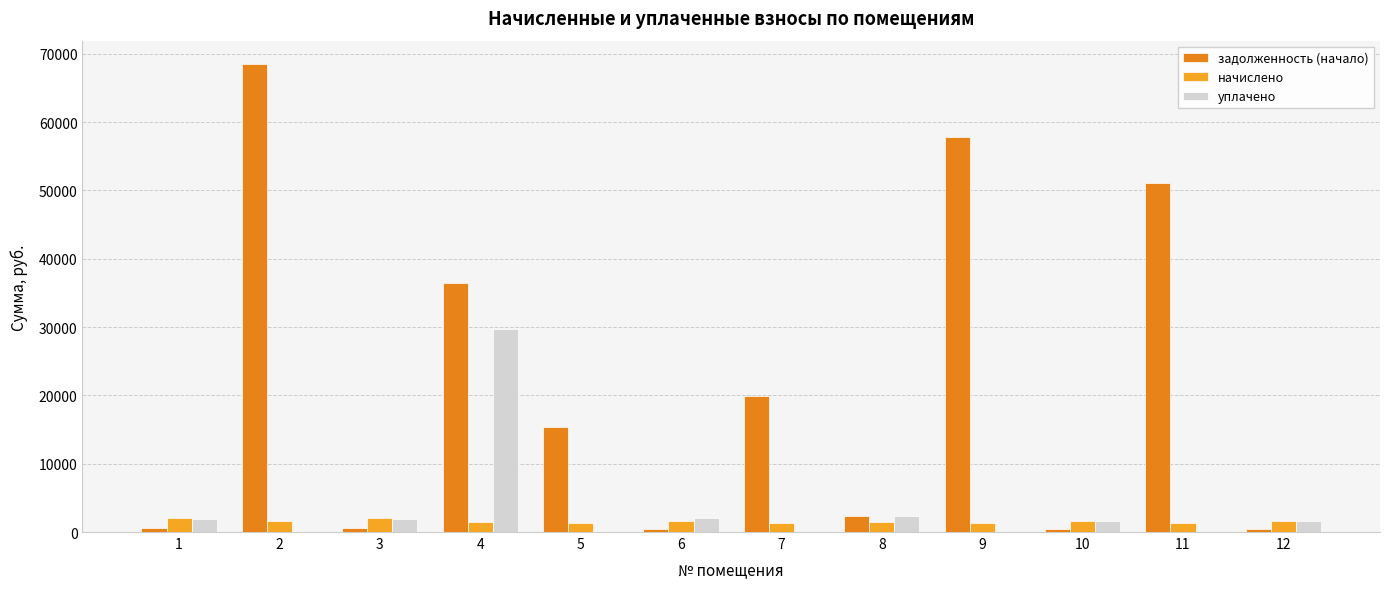

Rank the series by their maximum value, from lowest to highest.

начислено, уплачено, задолженность (начало)